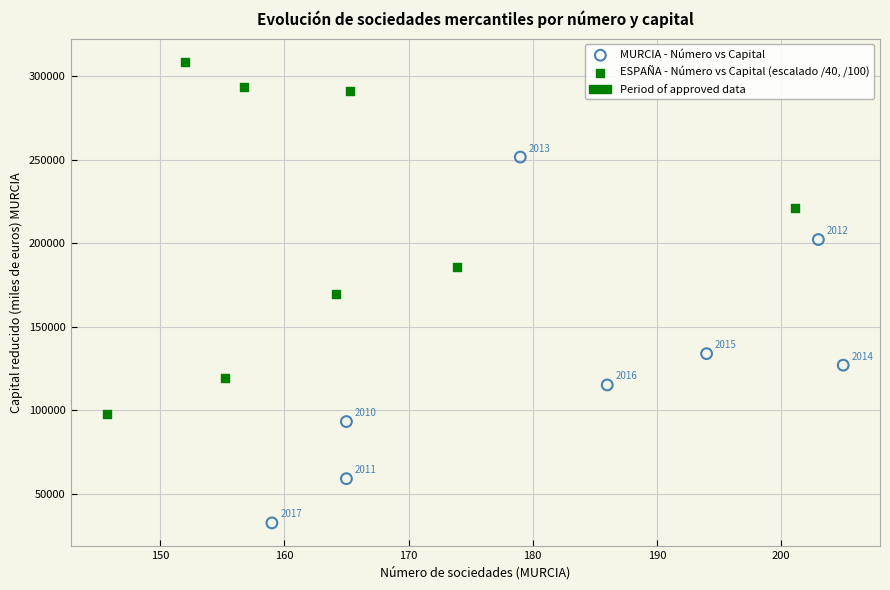

Which series contains the highest Y value?

ESPAÑA - Número vs Capital (escalado /40, /100)